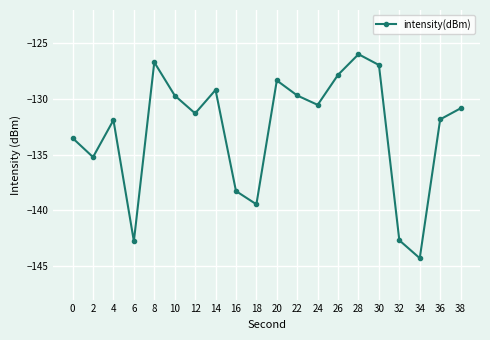

Is it true that the value at 22 is -129.7?

True